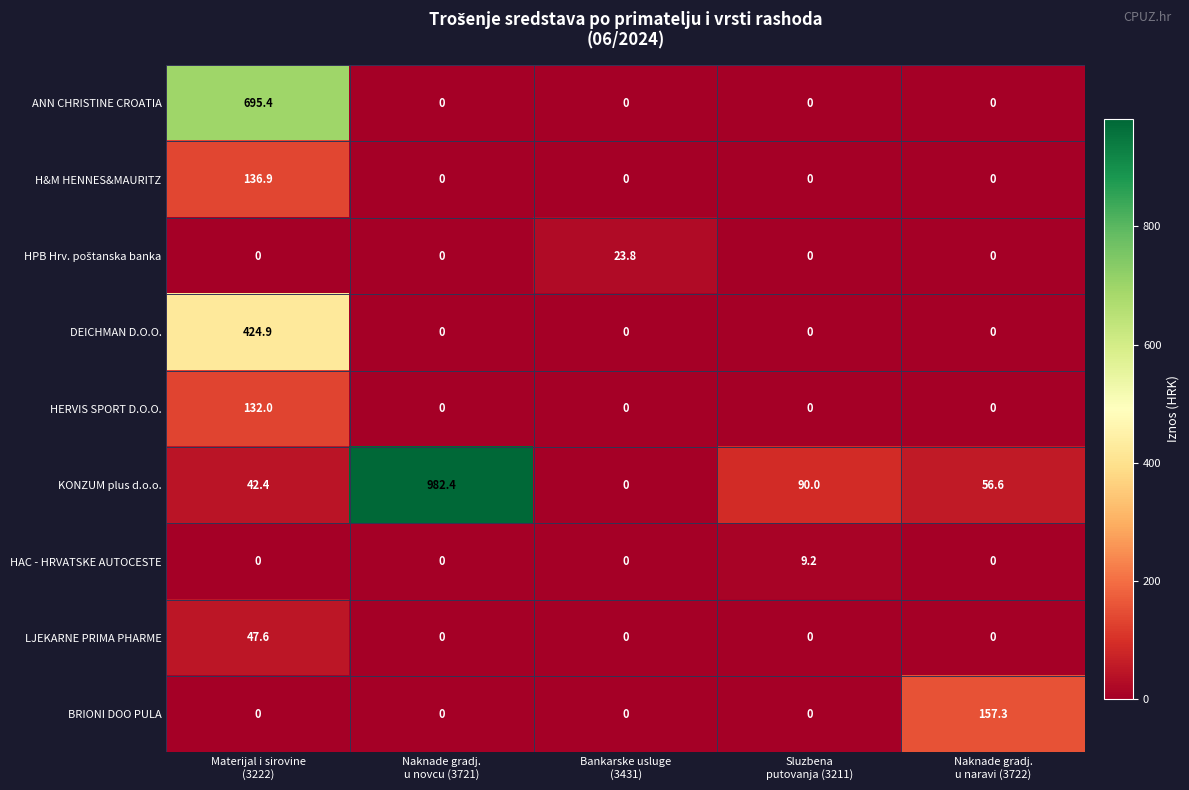

What is the total value across all series at Bankarske usluge
(3431)?

23.8